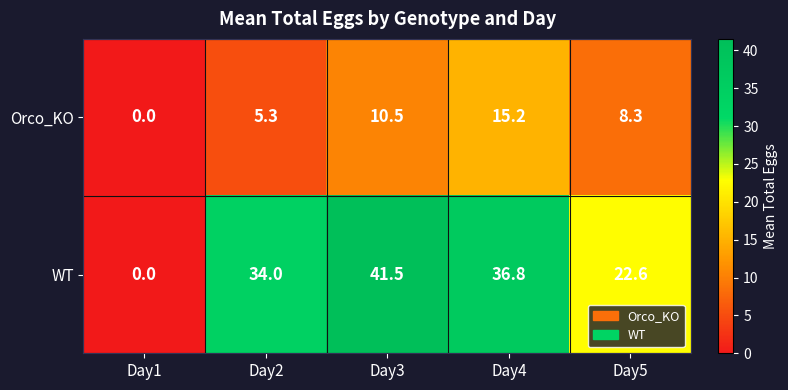

At how many categories does at least one series exceed 1?

4